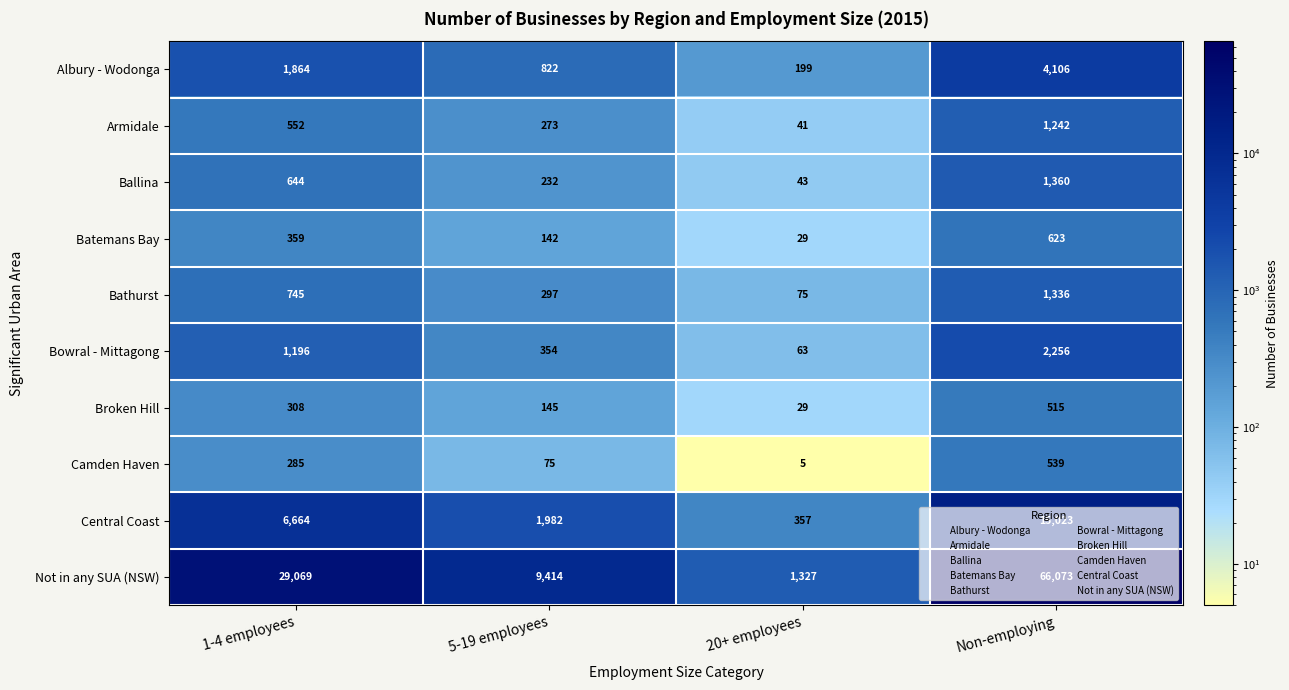

Rank the series by their maximum value, from lowest to highest.

Broken Hill, Camden Haven, Batemans Bay, Armidale, Bathurst, Ballina, Bowral - Mittagong, Albury - Wodonga, Central Coast, Not in any SUA (NSW)